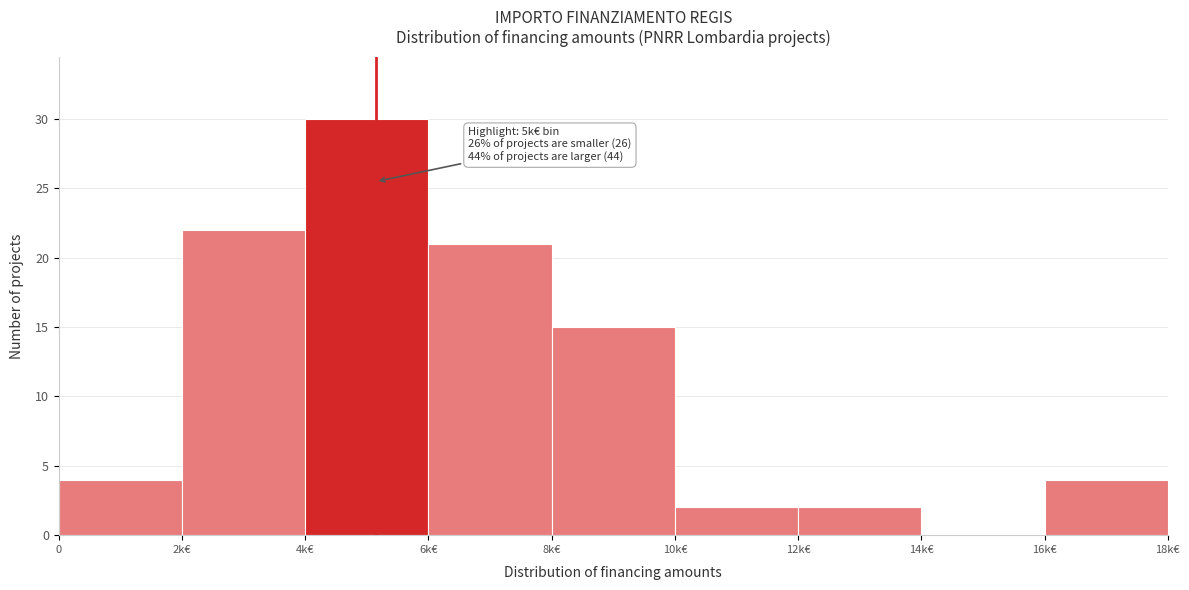

Reading right to left, what are all the values shown in this chart?

16k€=4	14k€=0	12k€=2	10k€=2	8k€=15	6k€=21	4k€=30	2k€=22	0=4